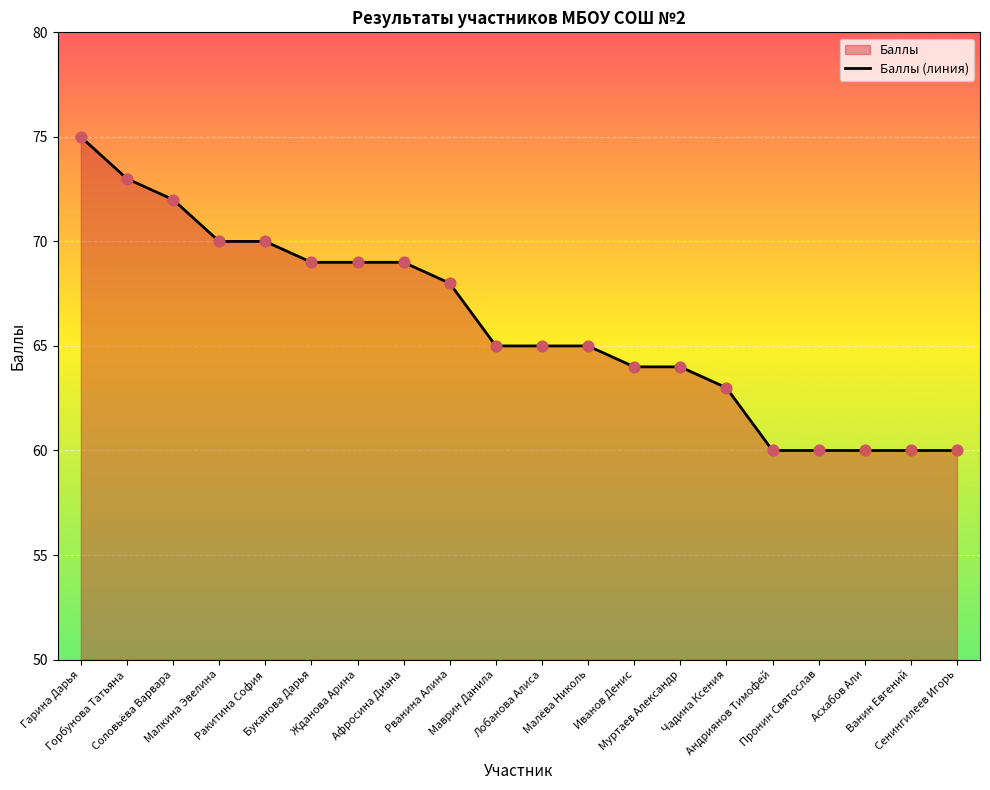

Between Асхабов Али and Чадина Ксения, which is larger?

Чадина Ксения